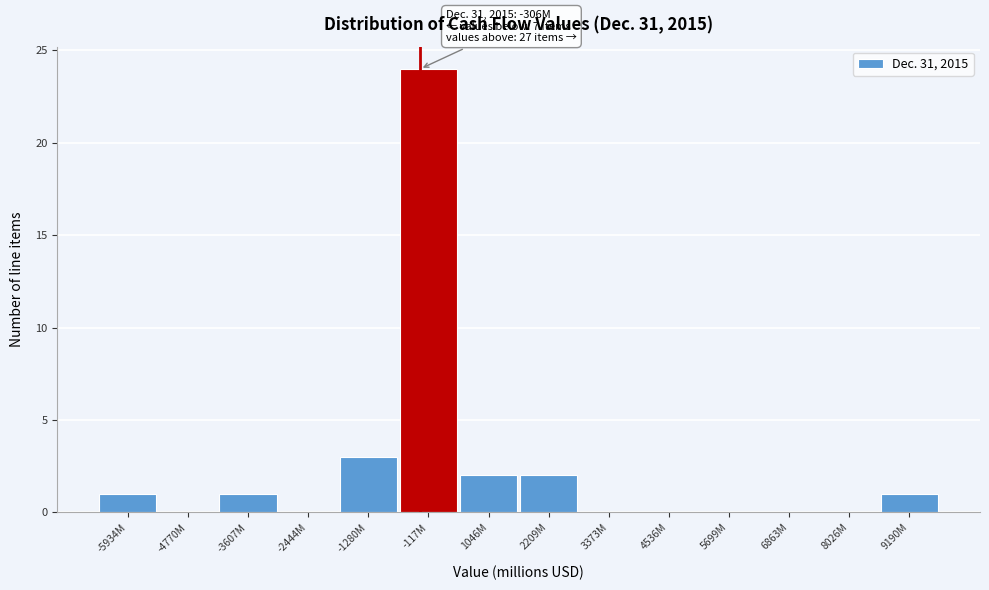

Reading right to left, list all the values displayed in this chart.

9190M=1	8026M=0	6863M=0	5699M=0	4536M=0	3373M=0	2209M=2	1046M=2	-117M=24	-1280M=3	-2444M=0	-3607M=1	-4770M=0	-5934M=1